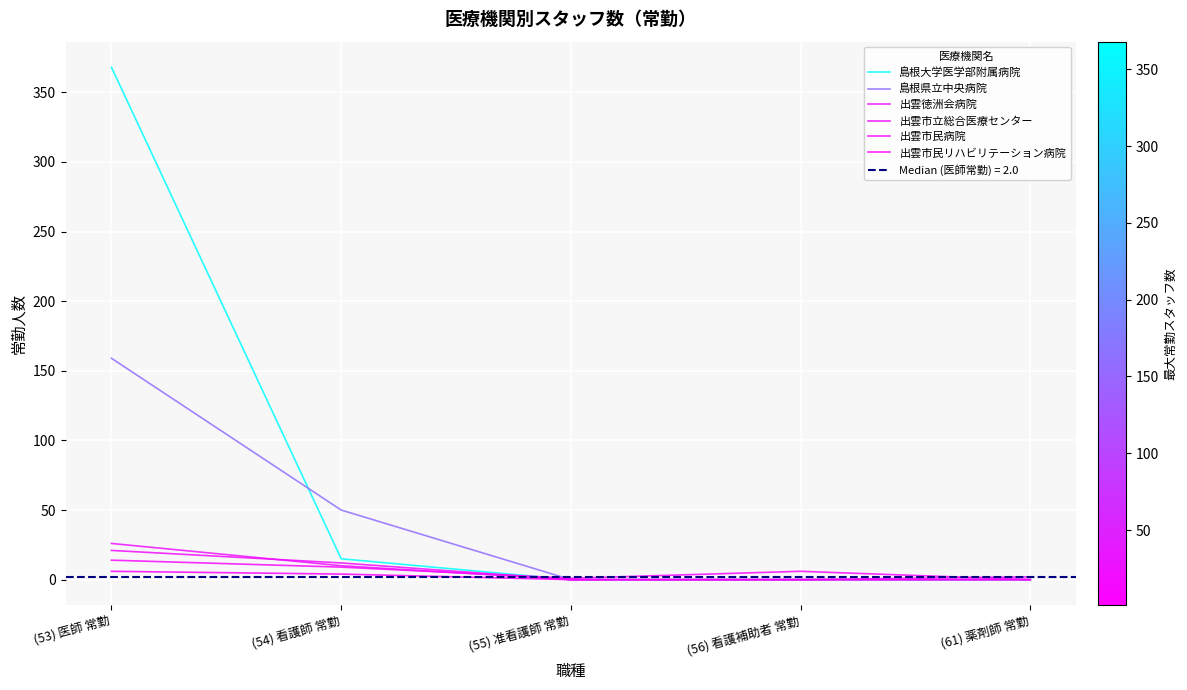

True or false: 出雲市民病院 and 出雲市民リハビリテーション病院 intersect in this chart.

False